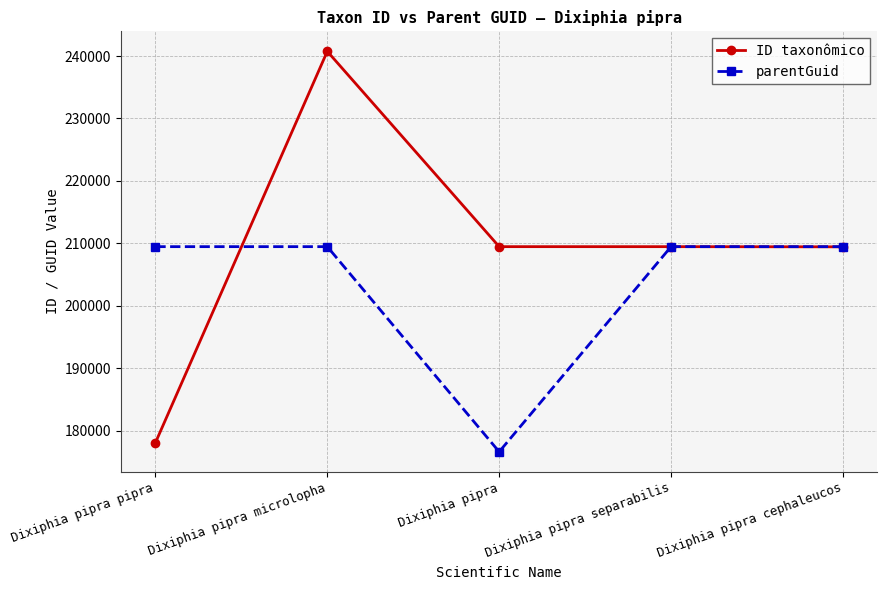

True or false: parentGuid has a value of 308851 at Dixiphia pipra separabilis.

False